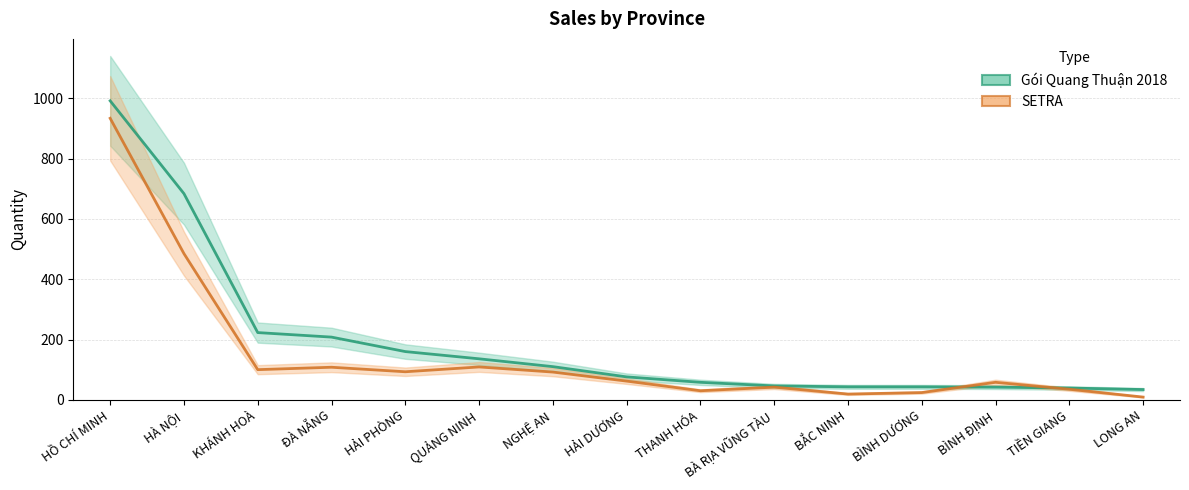

Which series has the largest total across all categories?

Gói Quang Thuận 2018